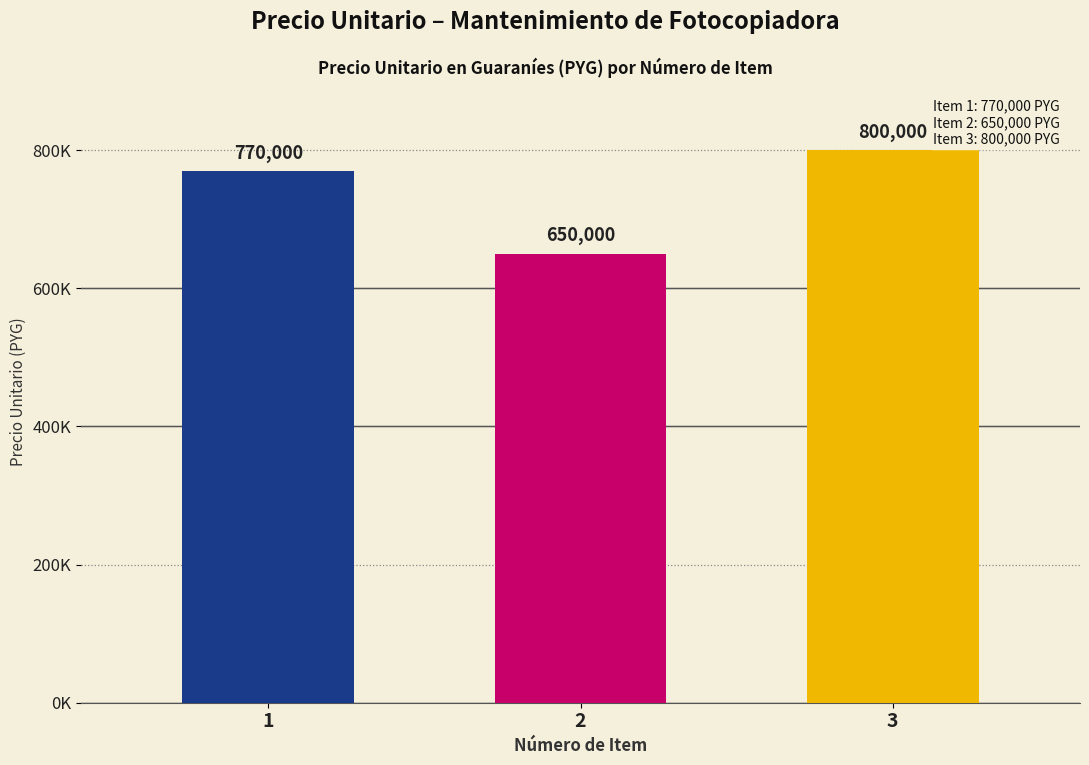

Are the bars horizontal?

No